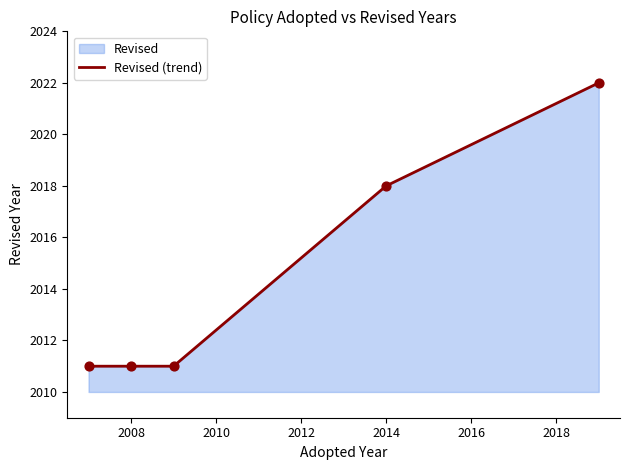

Between 2008 and 2014, which is larger?

2014